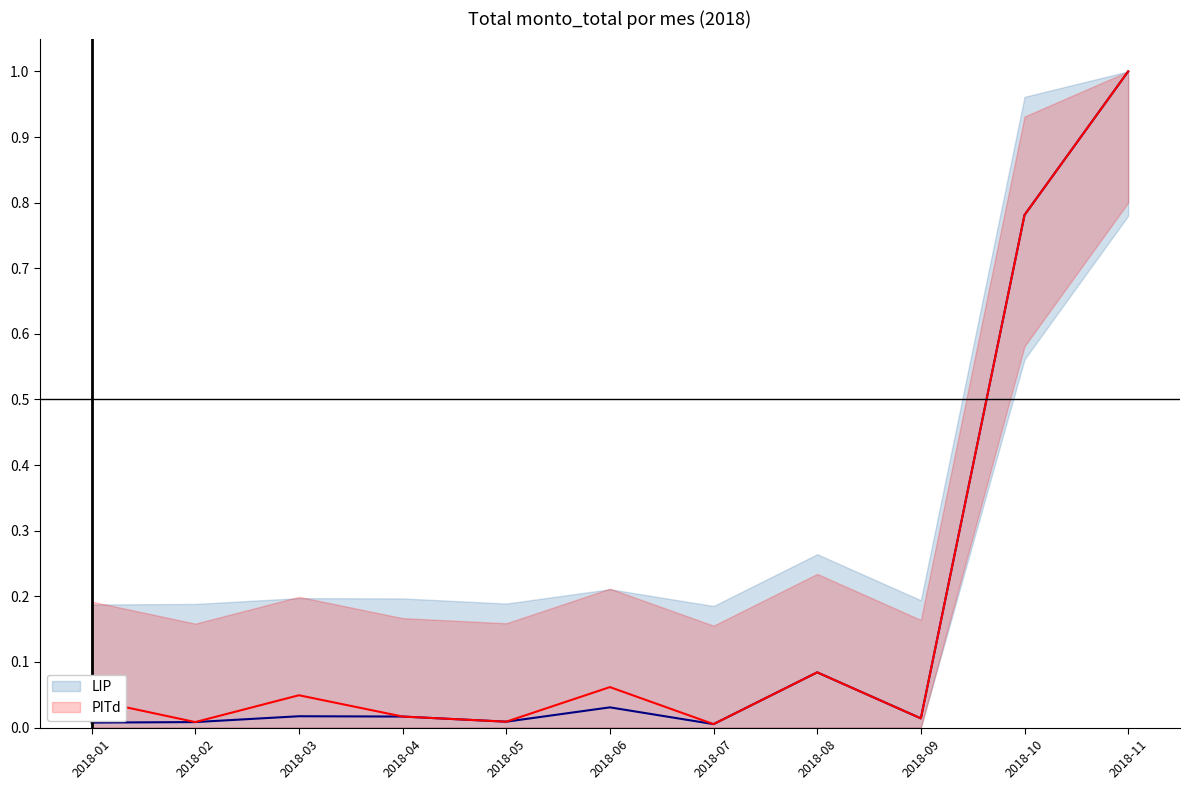

Which series has the largest total across all categories?

PITd